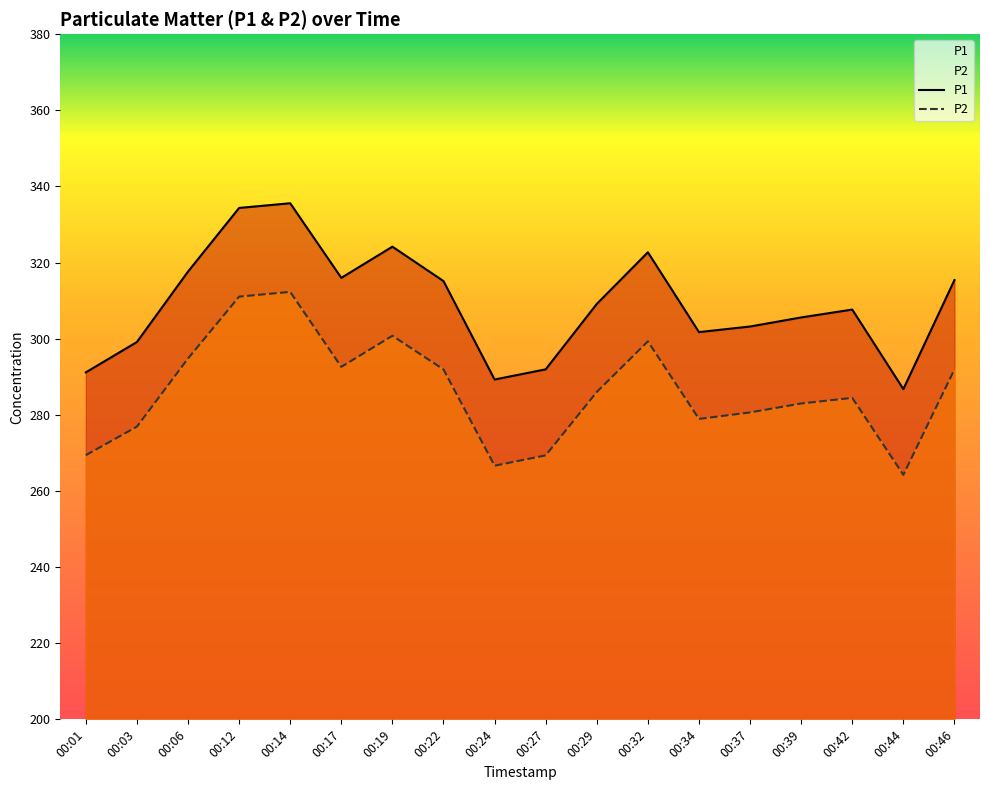

Where is P2 nearest to the value 288?

00:29